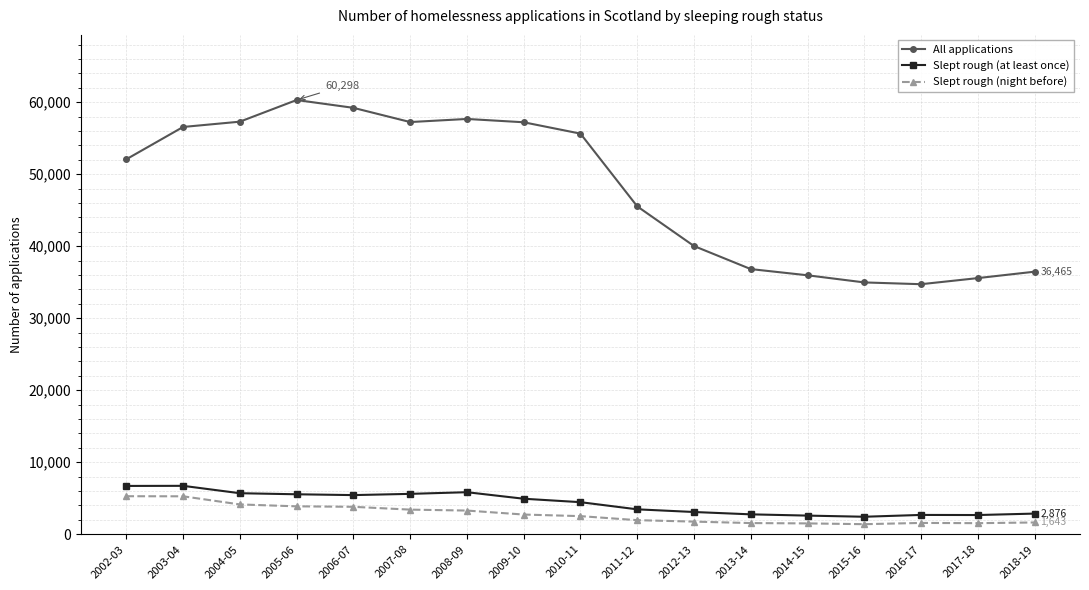

What are all the series names shown in the legend?

All applications, Slept rough (at least once), Slept rough (night before)